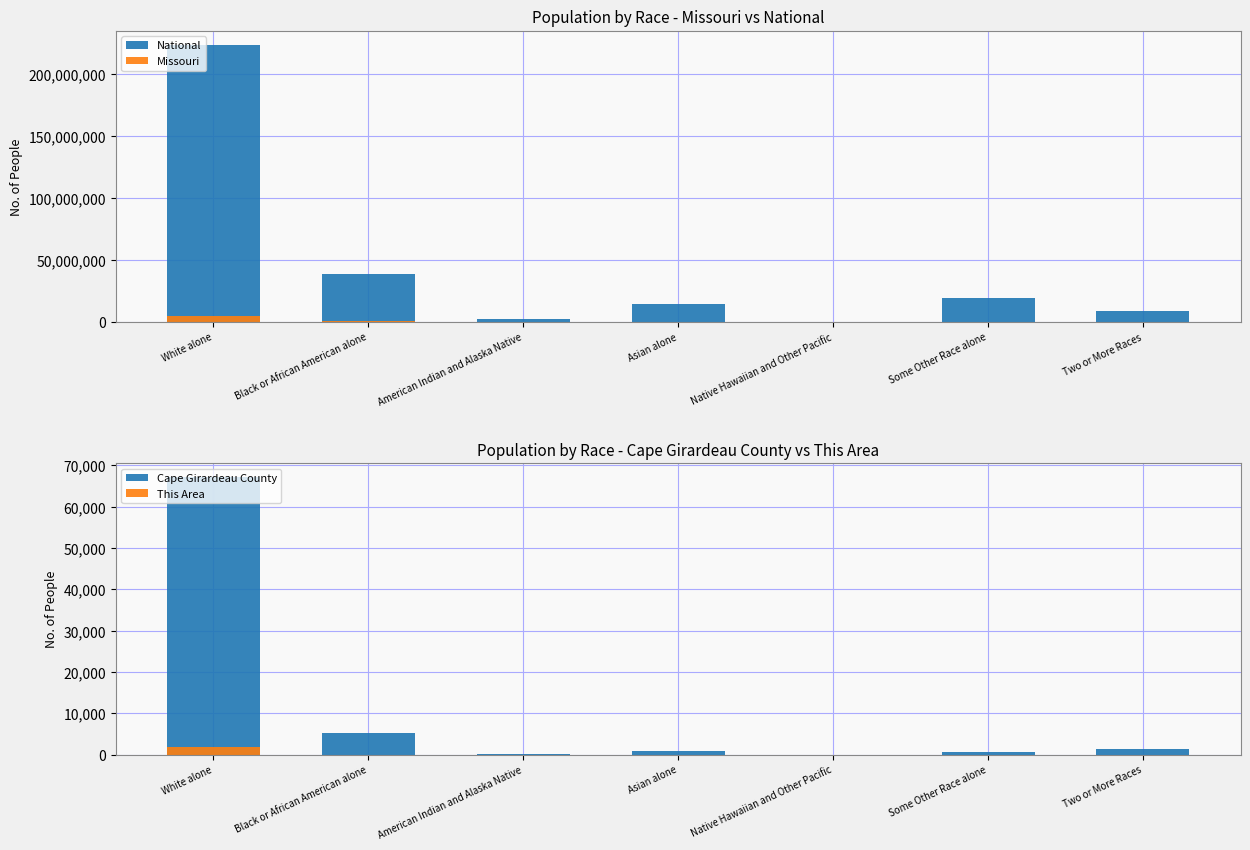

Where does the This Area series first go above 6?

White alone